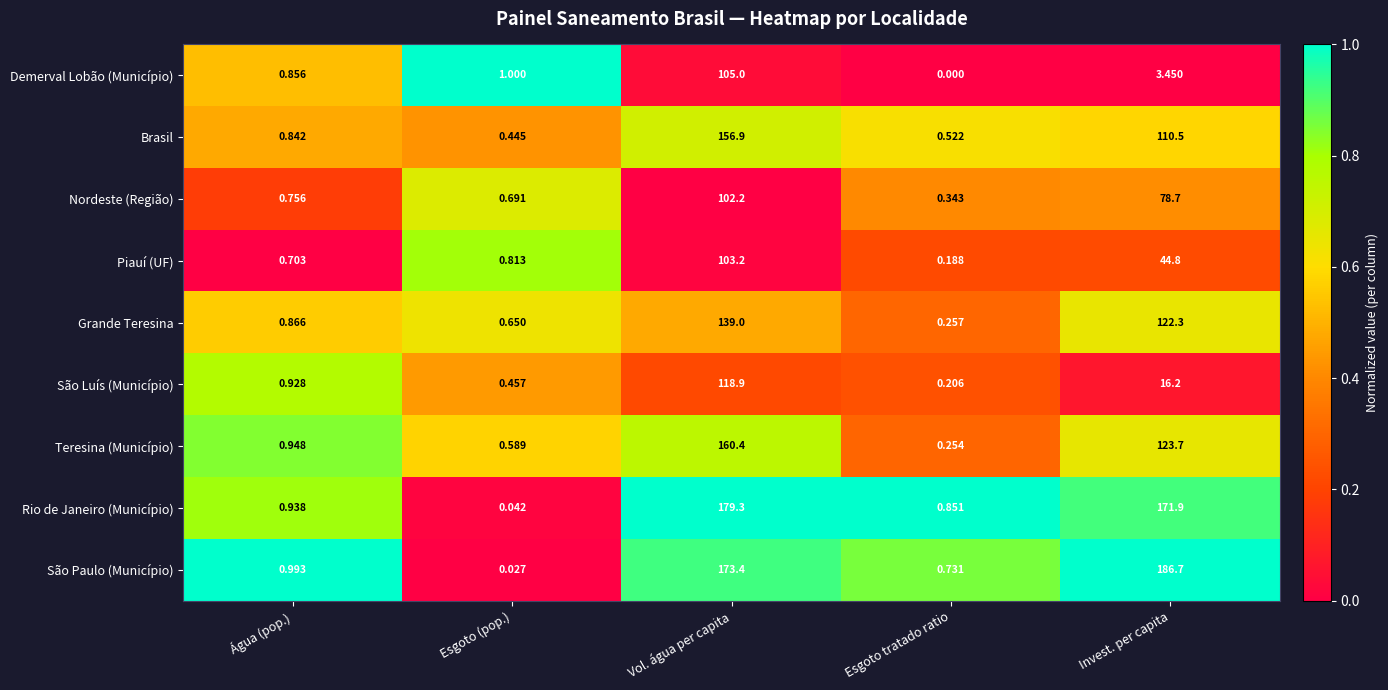

Which series has the largest total across all categories?

São Paulo (Município)